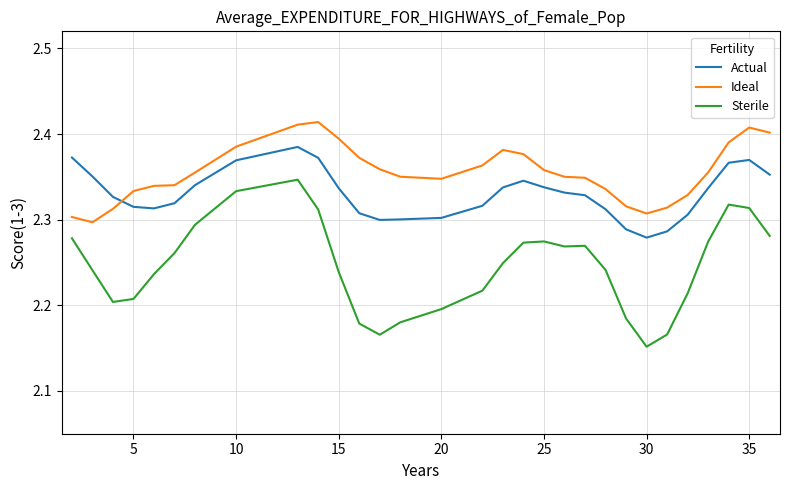

What is the difference between the maximum and minimum values in the Actual series?

0.1